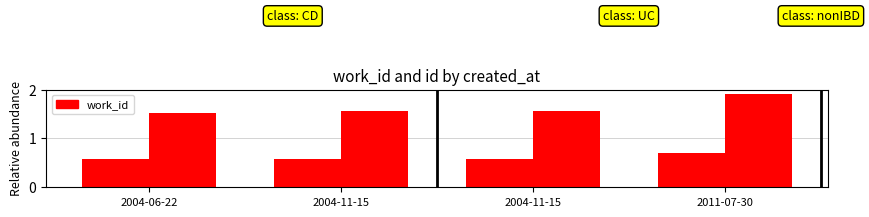

How many data points does each series have?

4